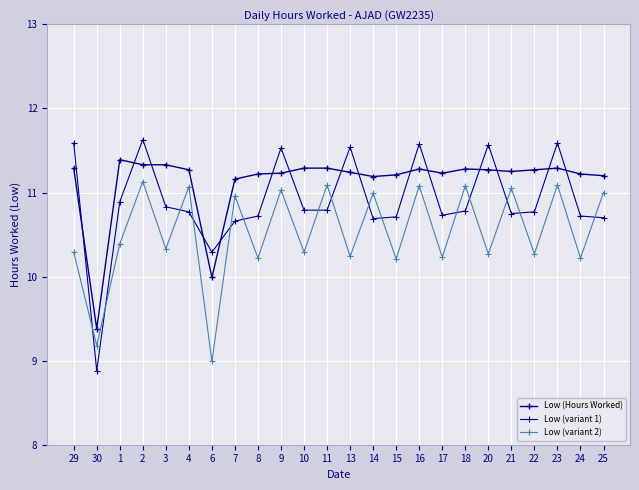

What is the sum of the Low (variant 2) values at 6 and 21?

20.0